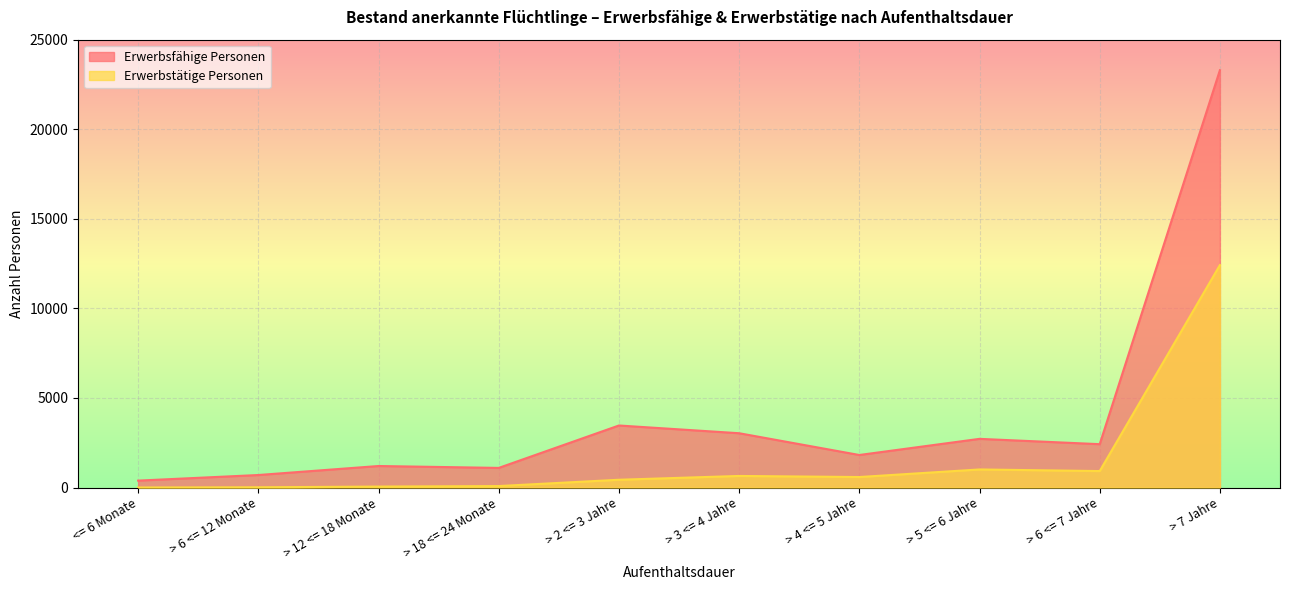

What is the label of the 6th point from the left?

> 3 <= 4 Jahre